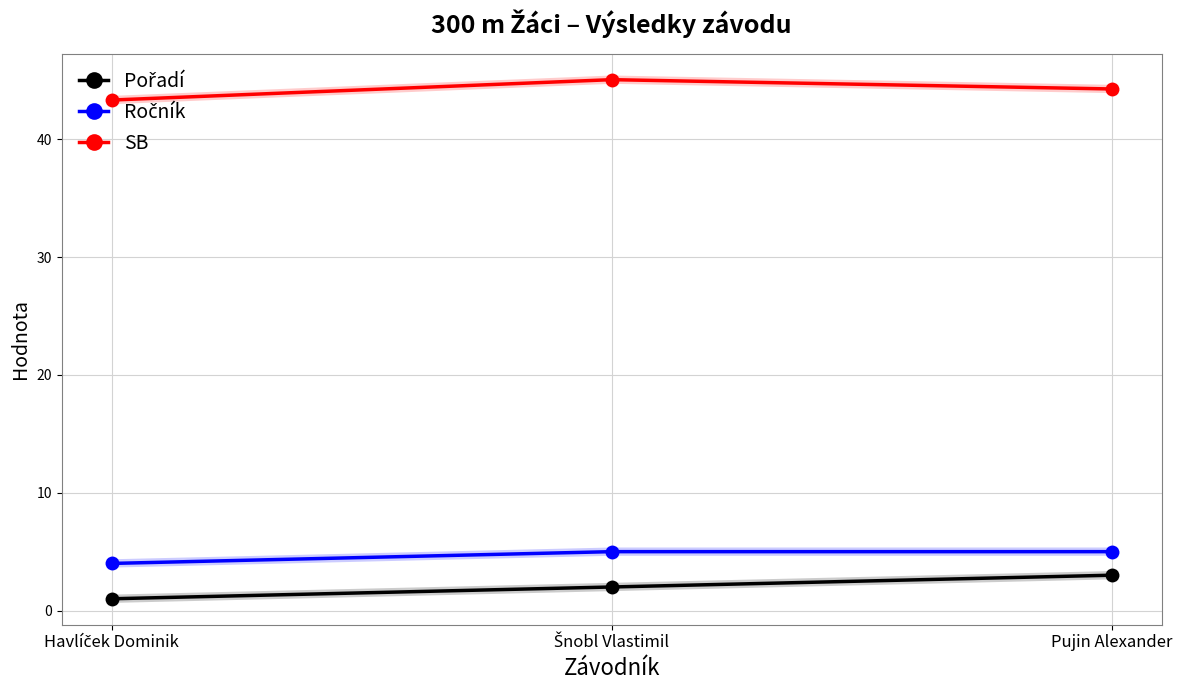

Is it true that SB equals 74.2 at Pujin Alexander?

False